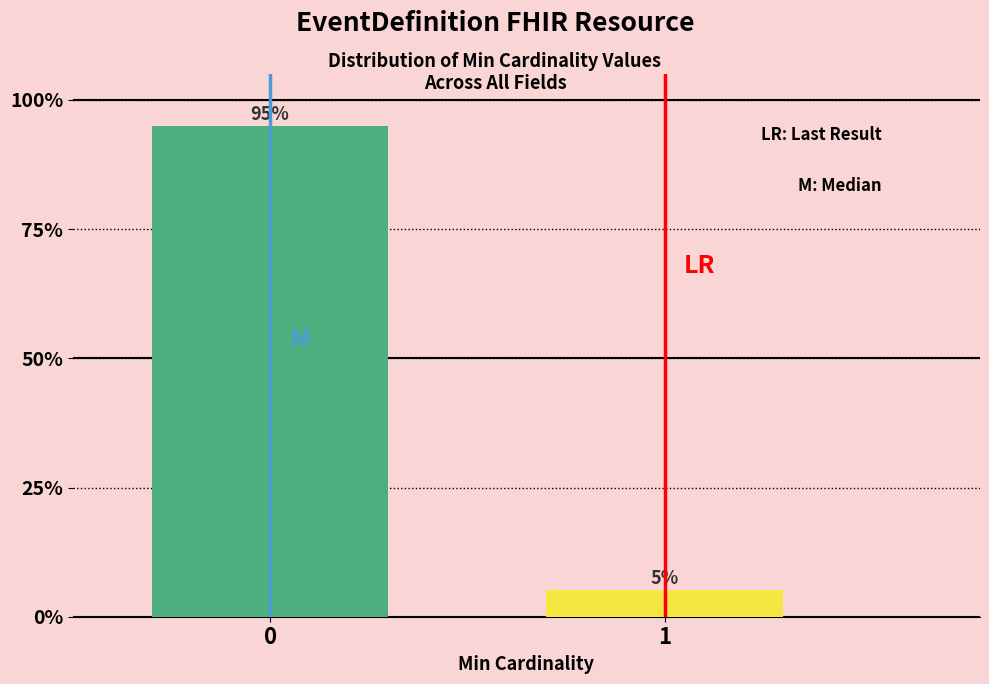

What is the approximate value at 0?

94.9